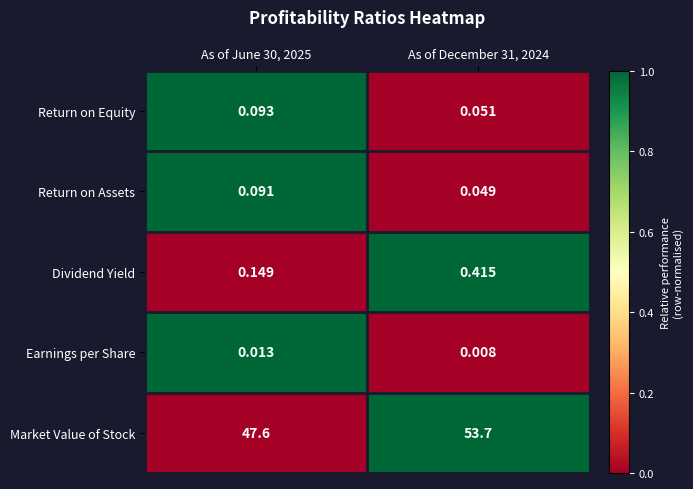

Which series has the widest spread of values?

Market Value of Stock